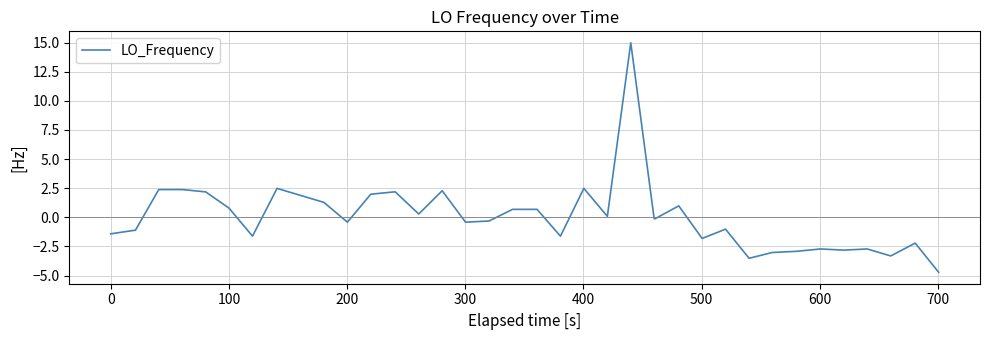

What is the minimum value shown in the chart?

-4.7